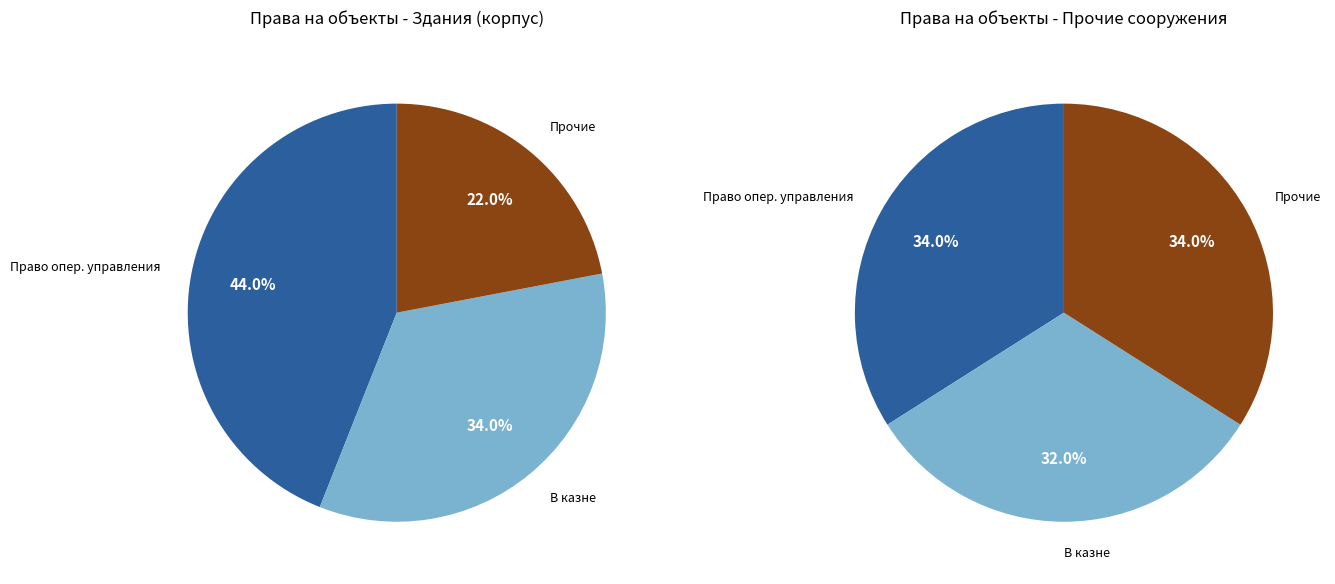

Does Прочие account for over 50% of the chart?

No